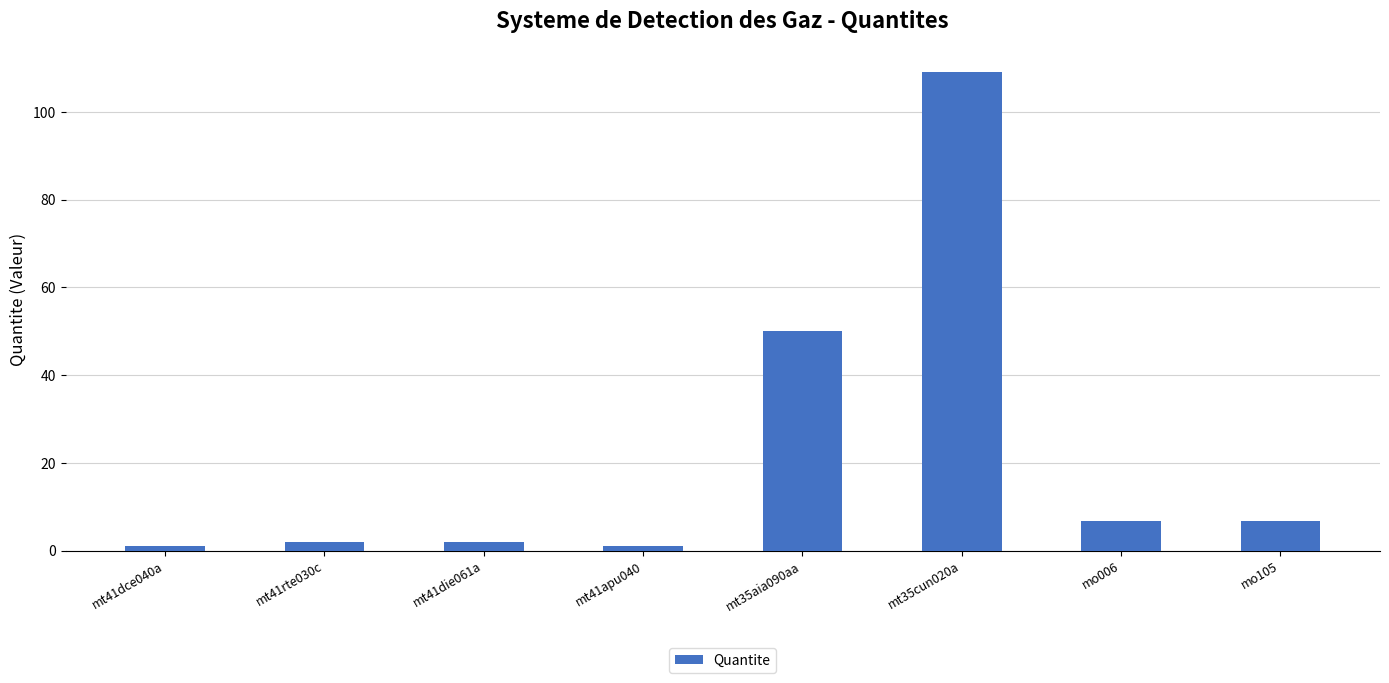

What is the greatest value displayed?

109.0